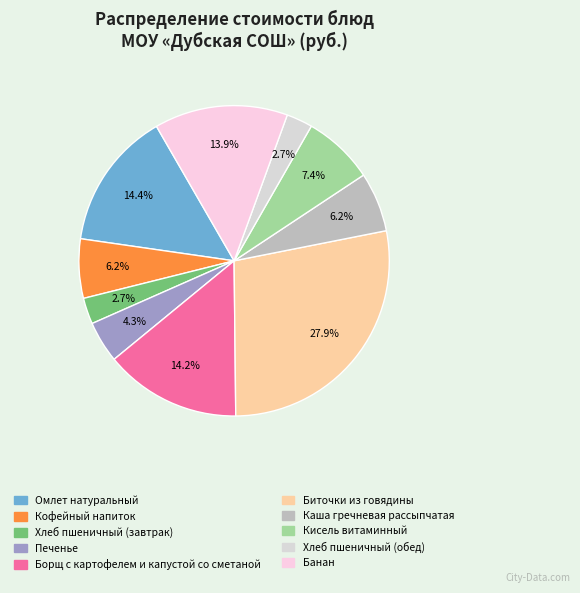

Is it true that Кисель витаминный is 7% of the pie?

True